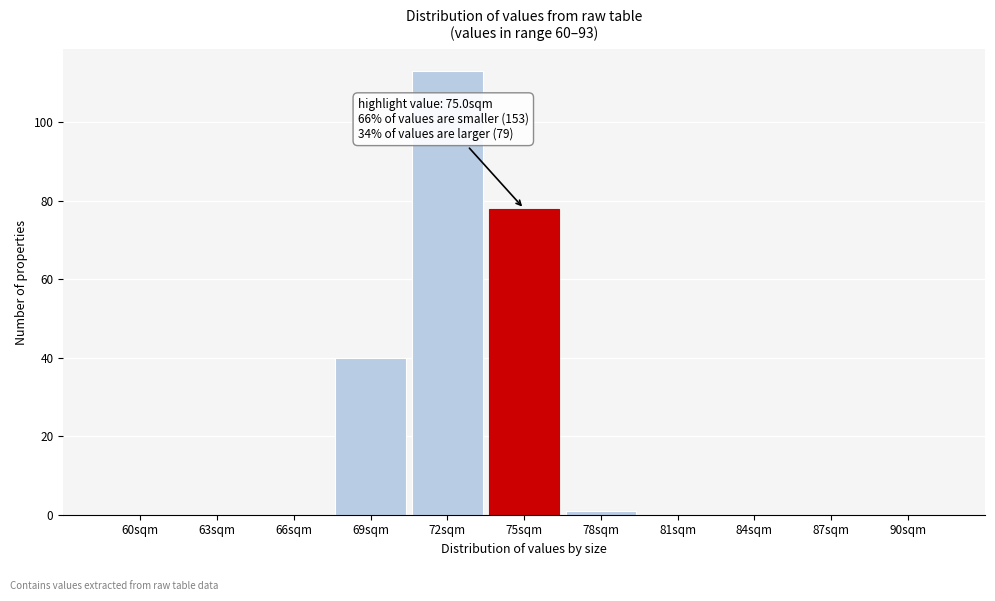

Reading right to left, transcribe all the data shown in this chart.

90sqm=0	87sqm=0	84sqm=0	81sqm=0	78sqm=1	75sqm=78	72sqm=113	69sqm=40	66sqm=0	63sqm=0	60sqm=0